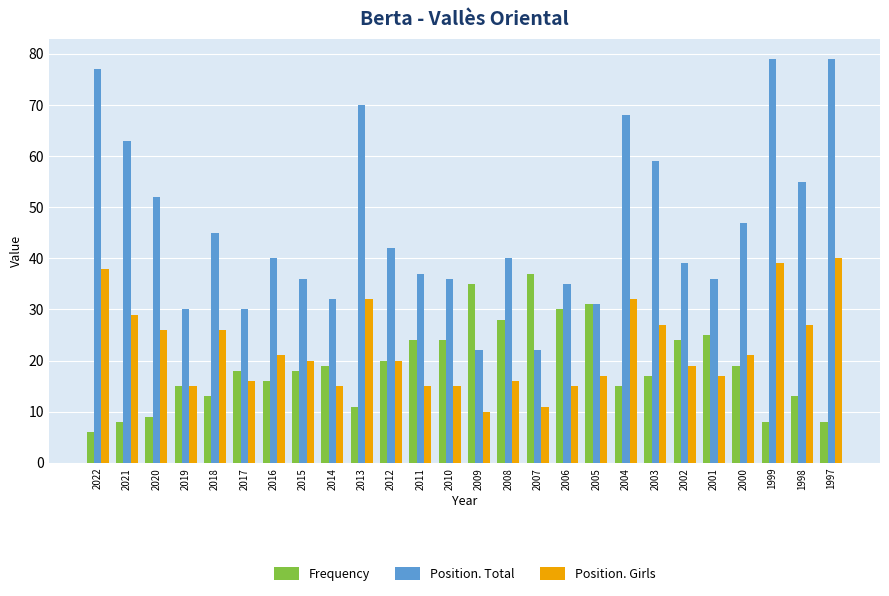

Which category has the highest value in the Frequency series?

2007